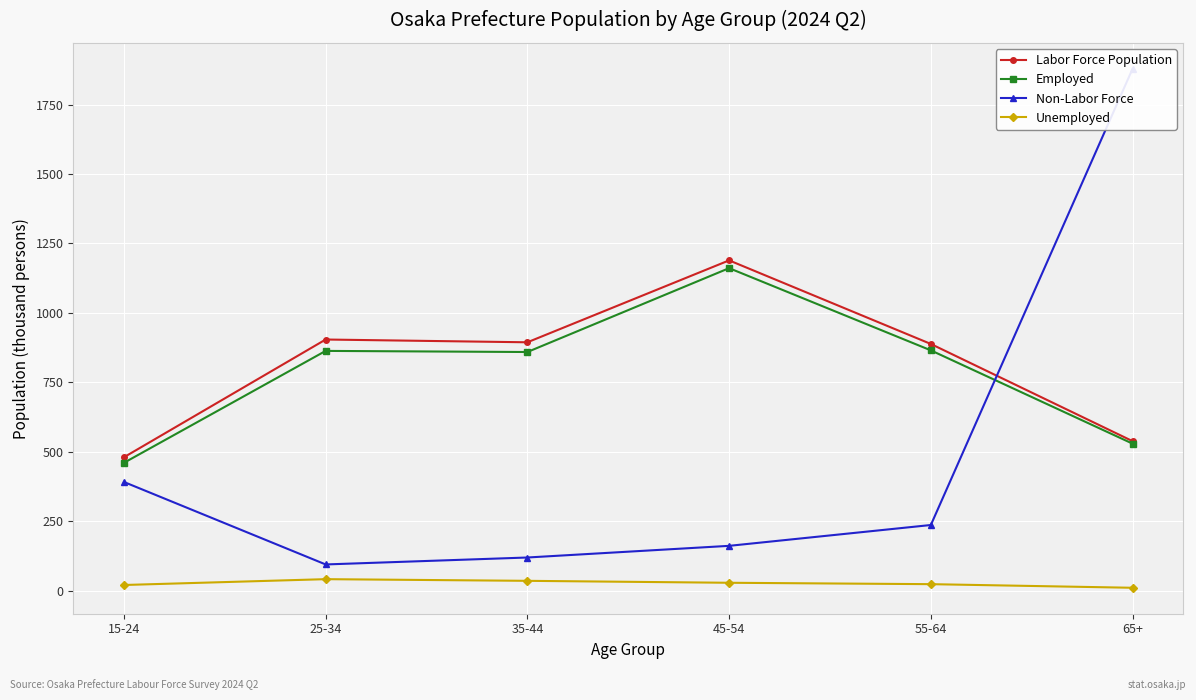

Which series has the largest total across all categories?

Labor Force Population